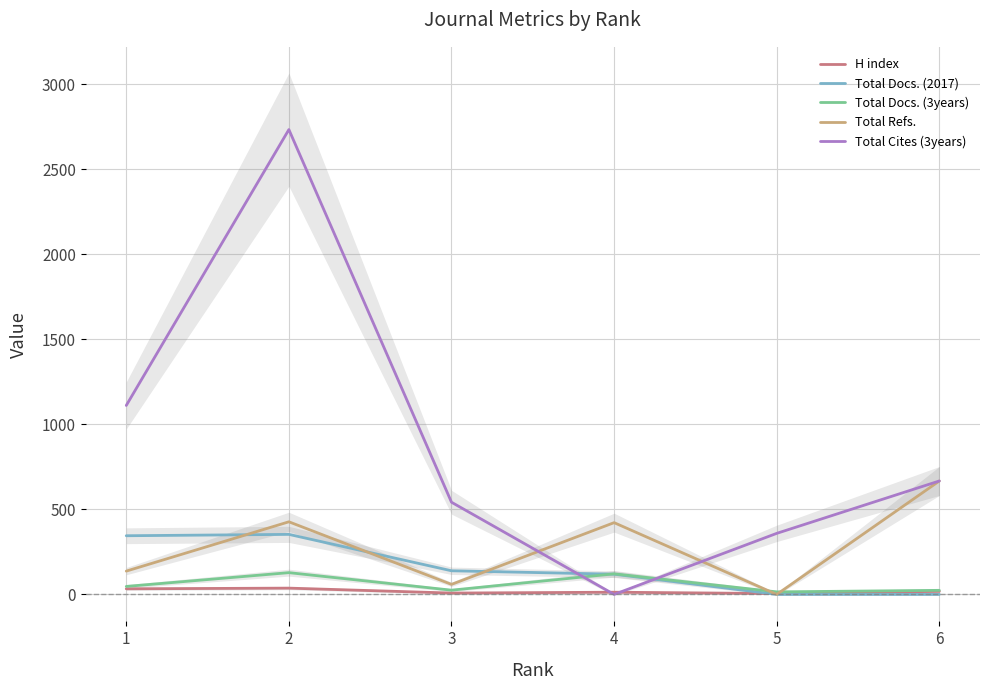

Where does the Total Docs. (3years) series first go above 47?

2